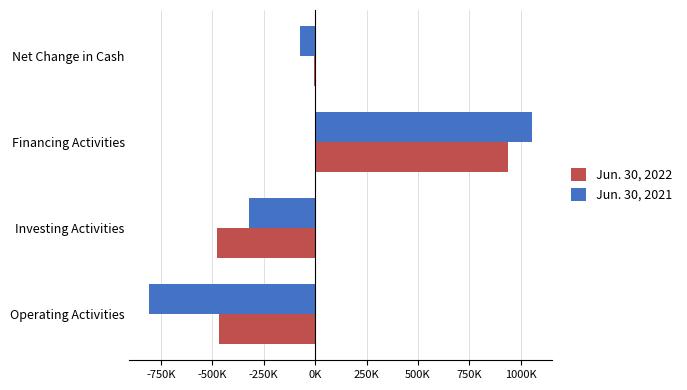

Rank the series by their maximum value, from lowest to highest.

Jun. 30, 2022, Jun. 30, 2021